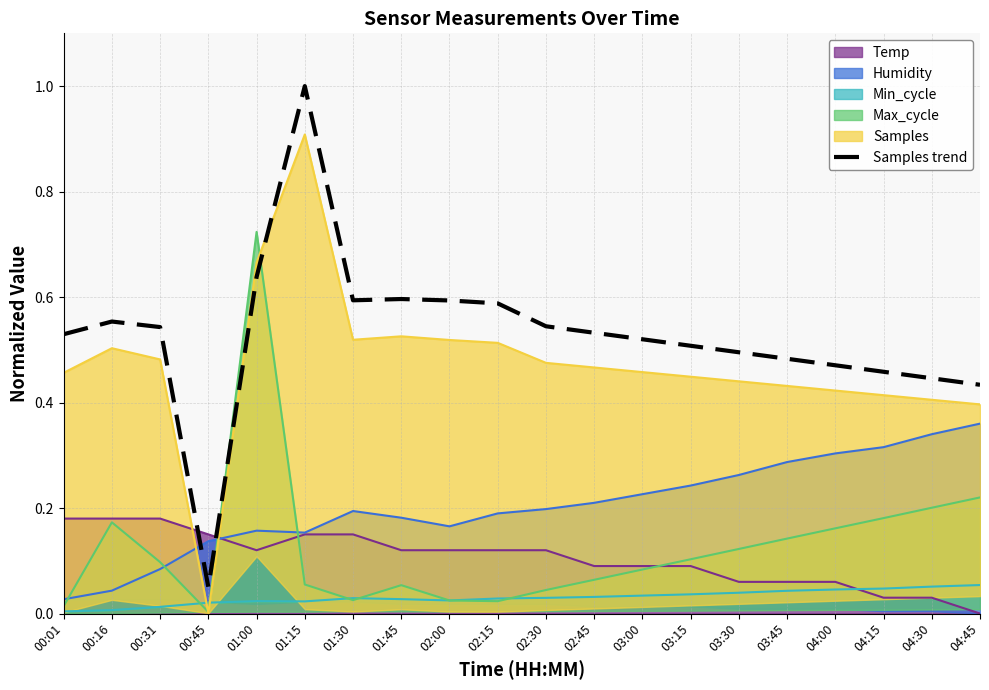

Reading left to right, extract all data points from this chart.

00:01=0.5	00:16=0.6	00:31=0.5	00:45=0.1	01:00=0.6	01:15=1.0	01:30=0.6	01:45=0.6	02:00=0.6	02:15=0.6	02:30=0.5	02:45=0.5	03:00=0.5	03:15=0.5	03:30=0.5	03:45=0.5	04:00=0.5	04:15=0.5	04:30=0.4	04:45=0.4